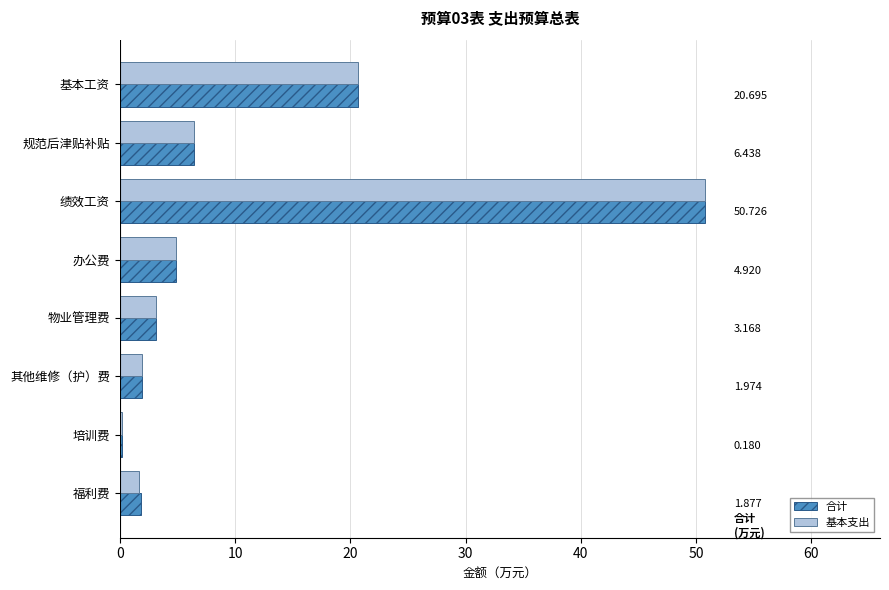

Where is 合计 nearest to the value 25?

基本工资